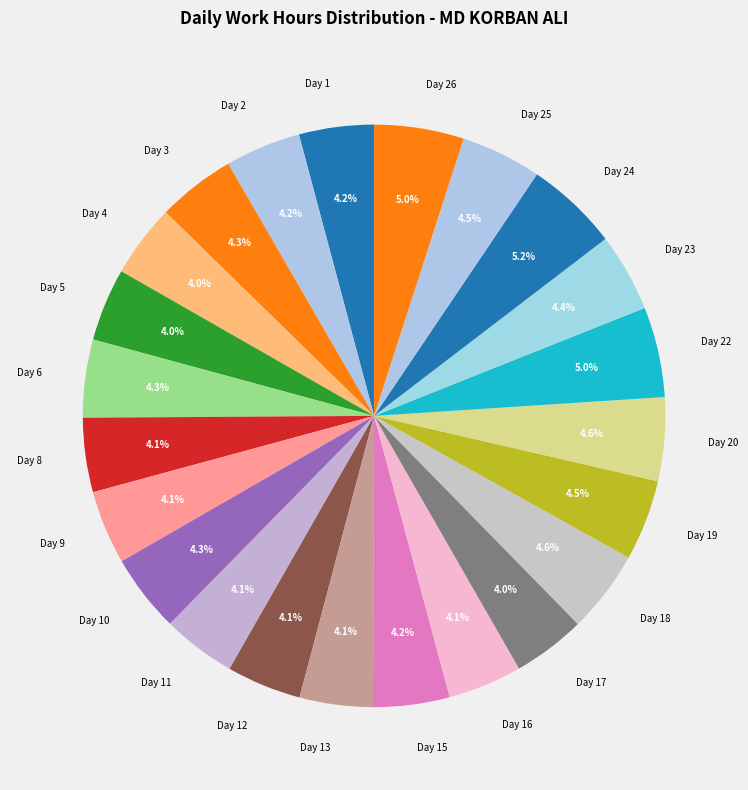

How many slices are in this pie chart?

23